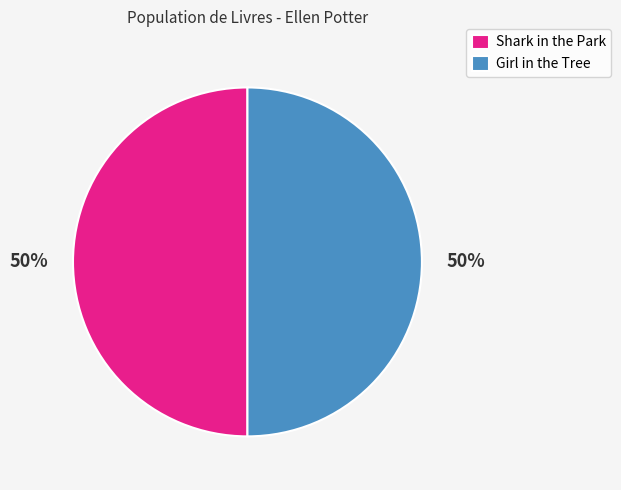

To the nearest percent, what portion does Shark in the Park represent?

50%